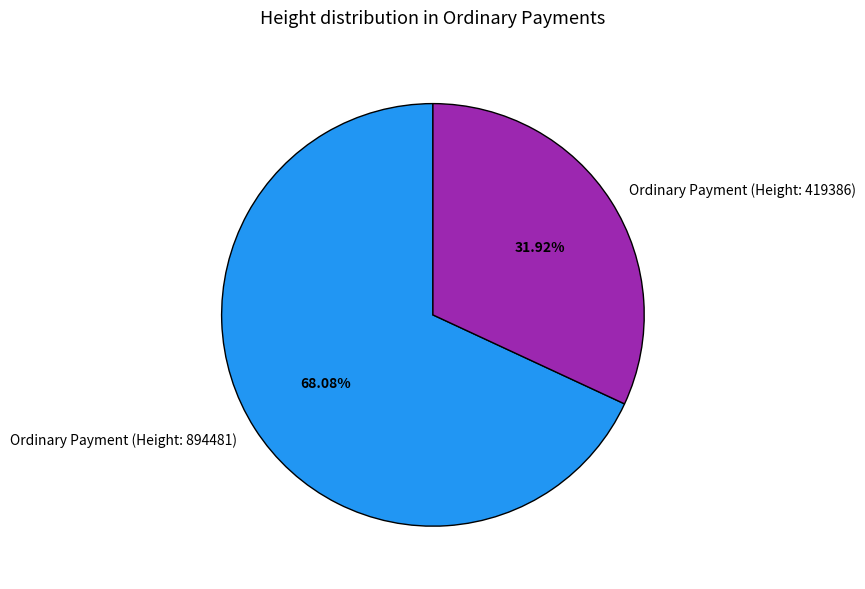

What is the majority slice?

Ordinary Payment (Height: 894481)